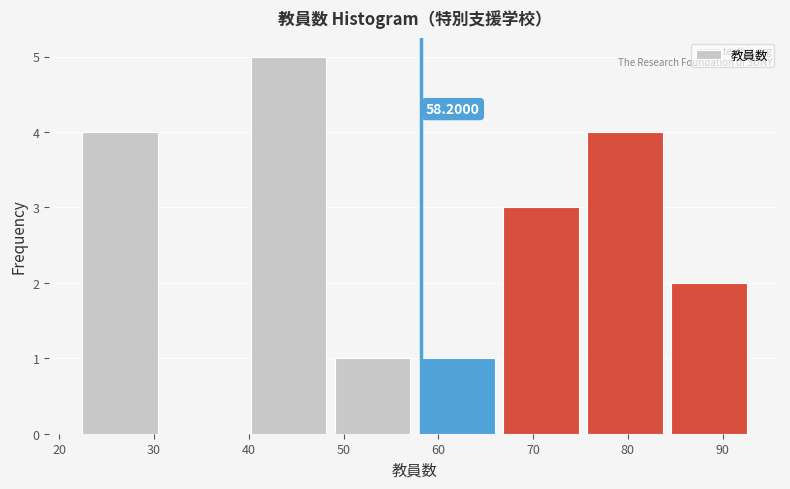

Over which range of the x-axis is the bar tallest?

40 to 49